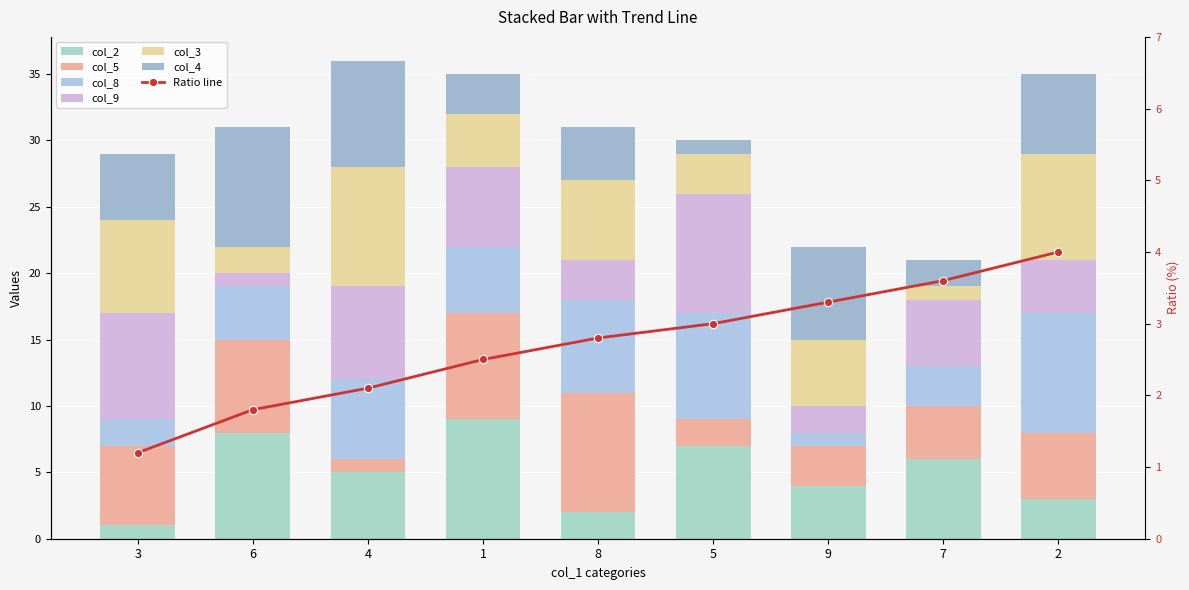

Reading left to right, list all the values displayed in this chart.

col_2: 1	8	5	9	2	7	4	6	3
col_5: 6	7	1	8	9	2	3	4	5
col_8: 2	4	6	5	7	8	1	3	9
col_9: 8	1	7	6	3	9	2	5	4
col_3: 7	2	9	4	6	3	5	1	8
col_4: 5	9	8	3	4	1	7	2	6